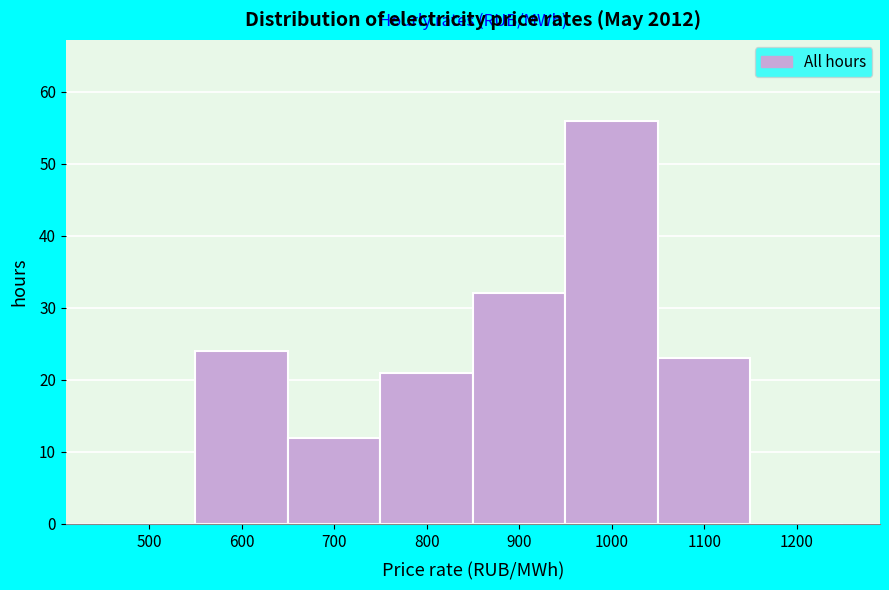

Reading left to right, extract all data points from this chart.

500=0	600=24	700=12	800=21	900=32	1000=56	1100=23	1200=0